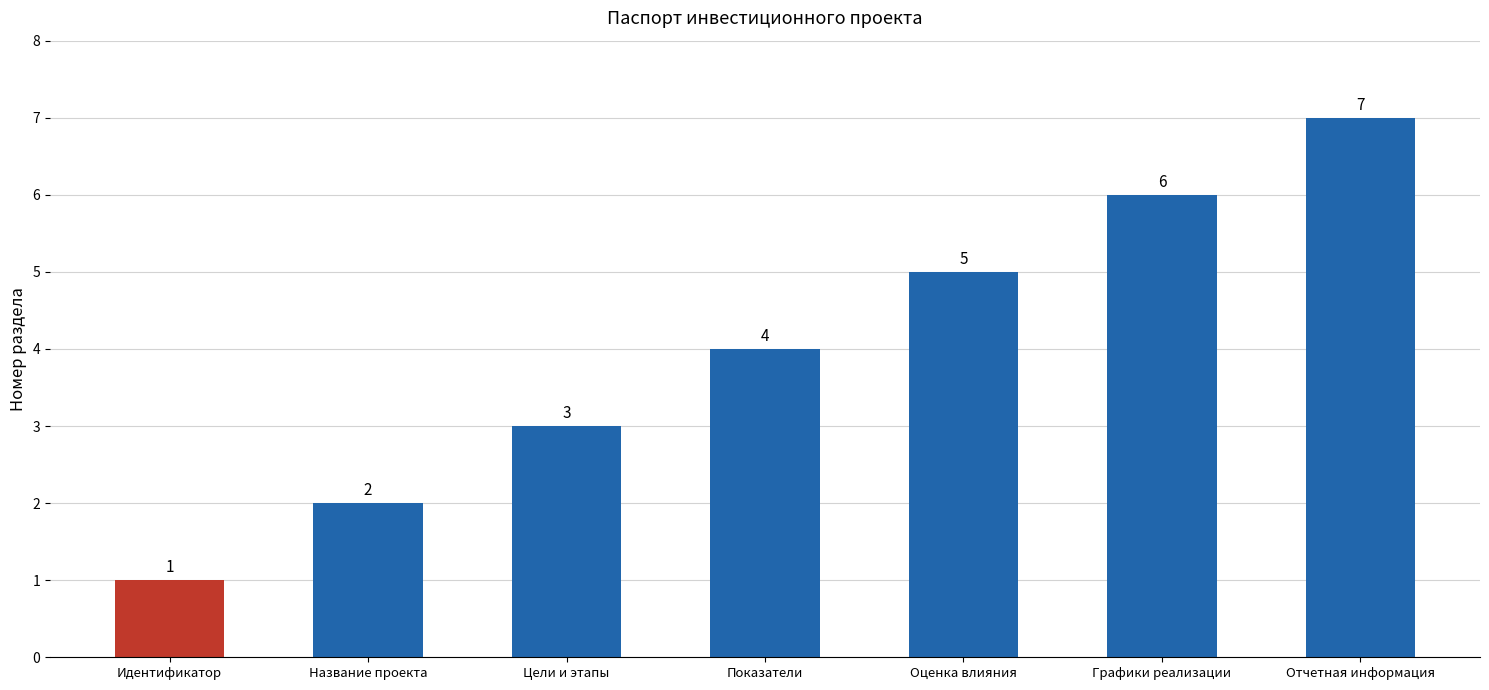

Which label corresponds to the largest value in the chart?

Отчетная информация